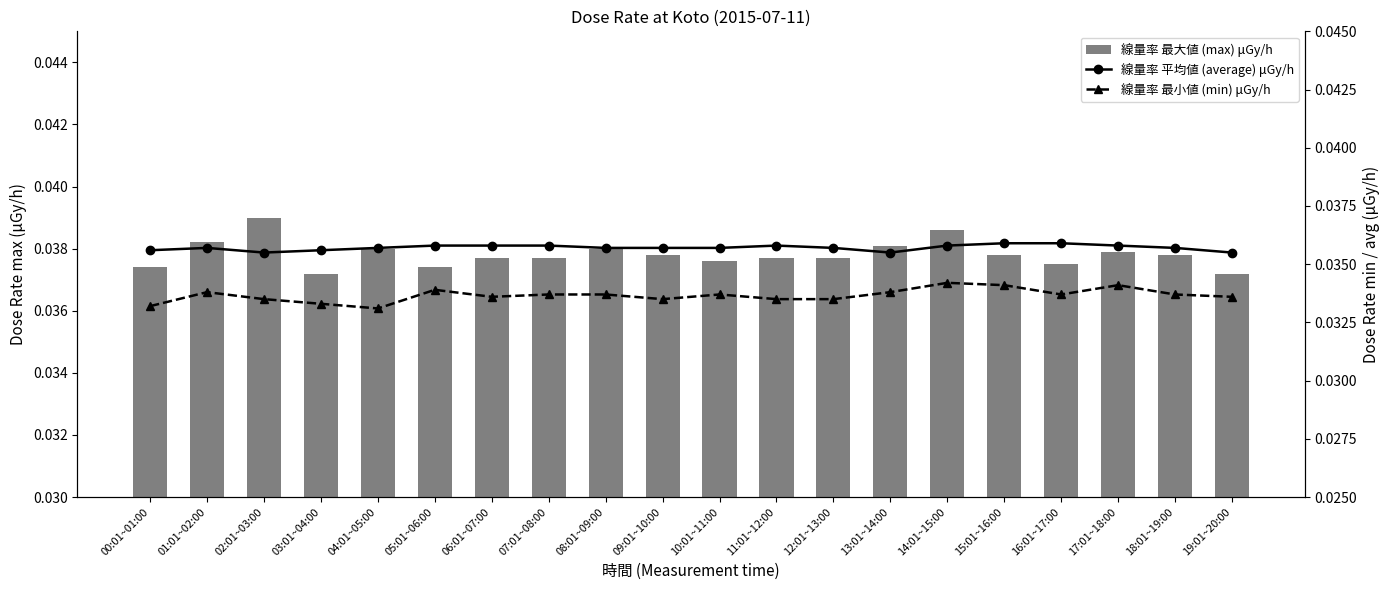

The 線量率 平均値 (average) μGy/h series shows 0.0 at 09:01~10:00. True or false?

True